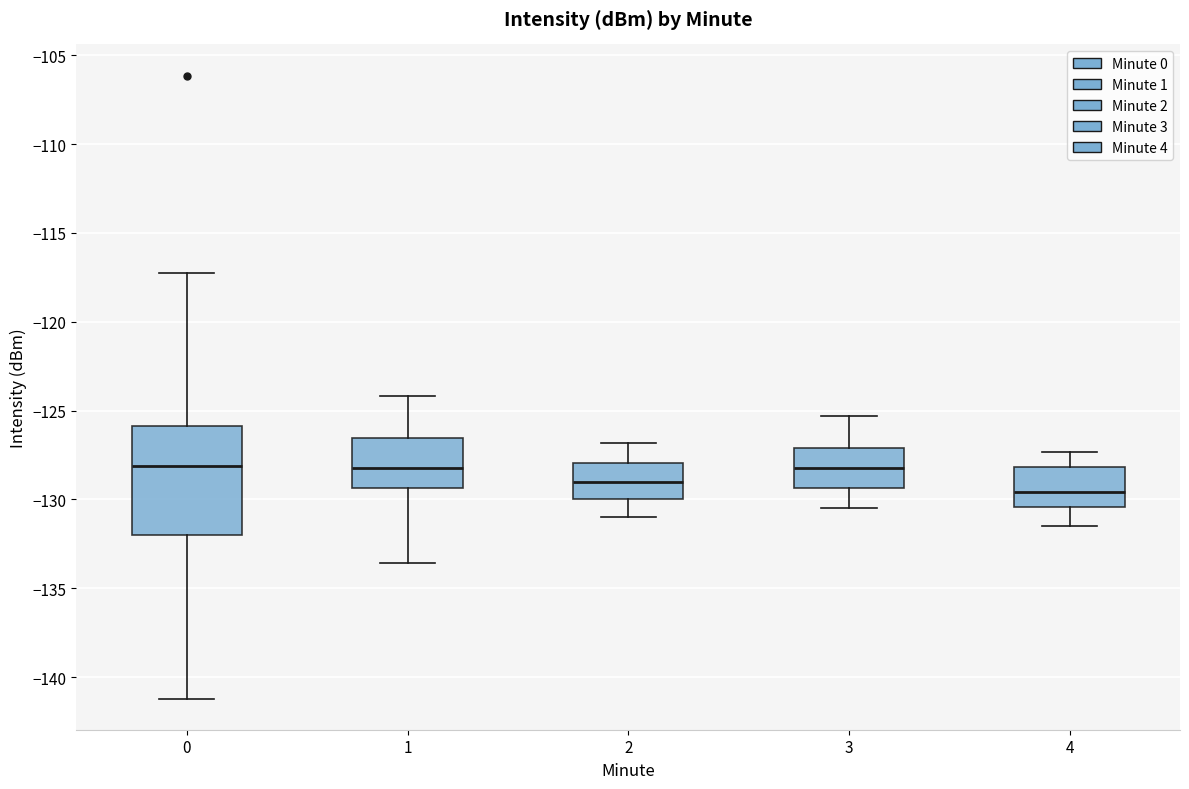

Reading left to right, transcribe this box plot: for each box, give where its median line is, the range the box spans, and where its two whiskers end, as read against the y-axis. The values are not printed on the chart, so give them approximately, as read against the axis.

0: median -128.0, box -132.0 to -126.0, whiskers -141.0 to -117.0
1: median -128.0, box -129.5 to -126.5, whiskers -133.5 to -124.0
2: median -129.0, box -130.0 to -128.0, whiskers -131.0 to -127.0
3: median -128.0, box -129.5 to -127.0, whiskers -130.5 to -125.5
4: median -129.5, box -130.5 to -128.0, whiskers -131.5 to -127.5